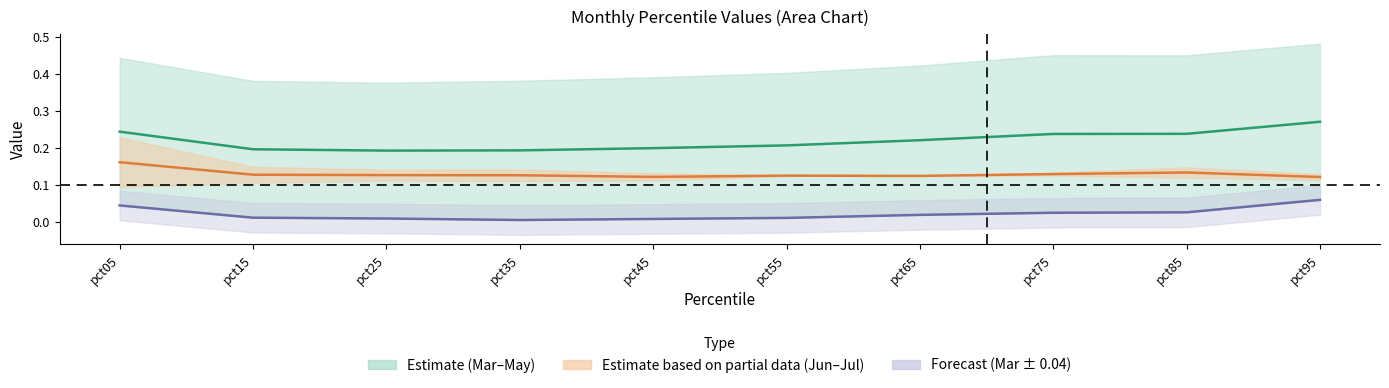

What is the total value across all series at pct95?

0.5